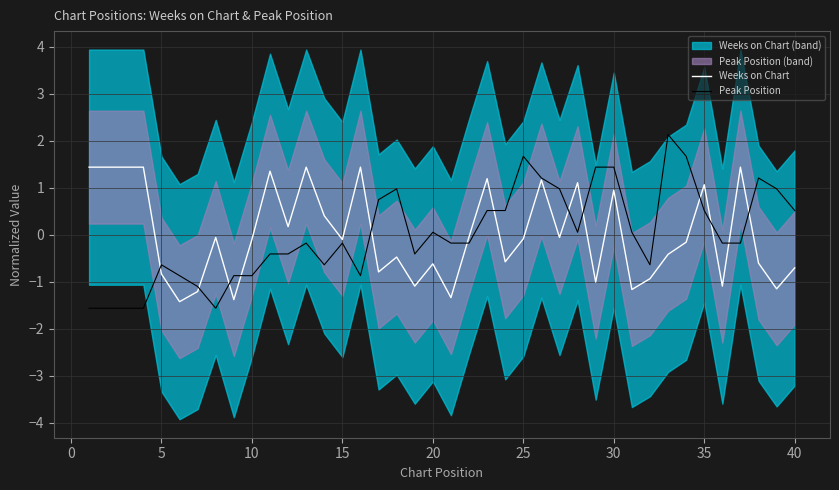

What is the minimum value for Weeks on Chart?

-1.4